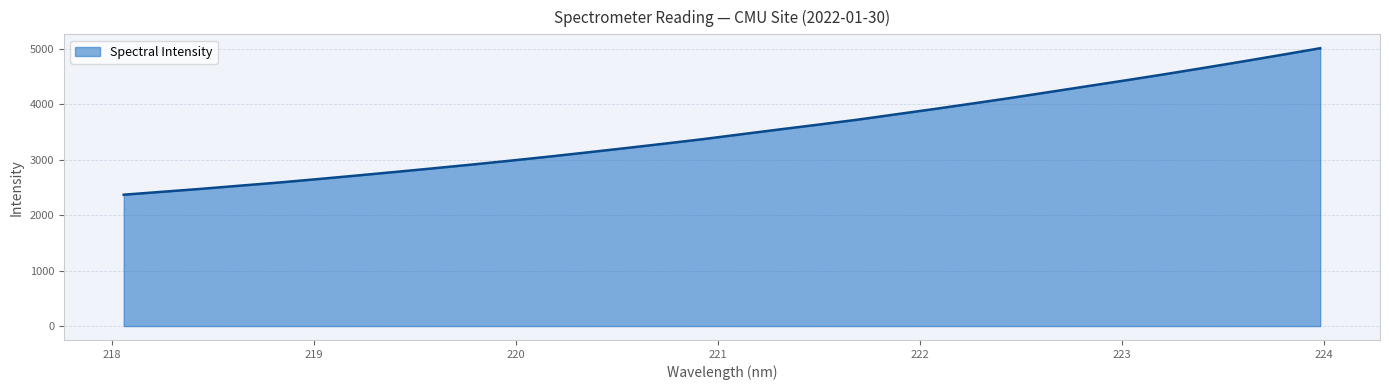

Count the number of data series in this chart.

1